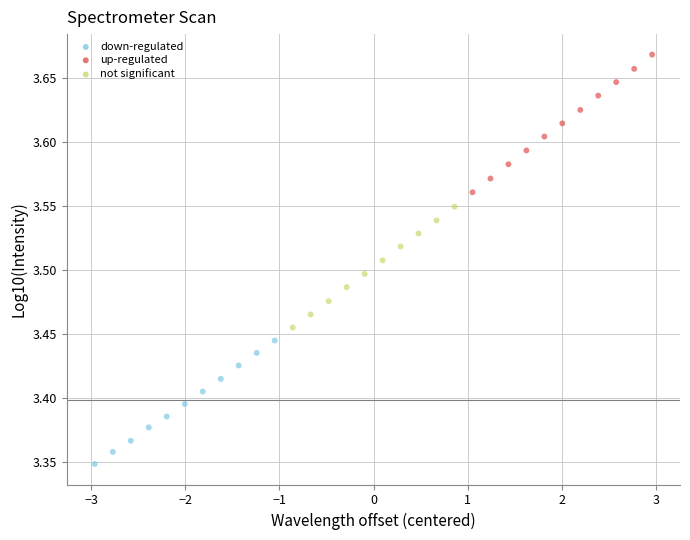

What is the range of Y values (max minus min)?

0.3